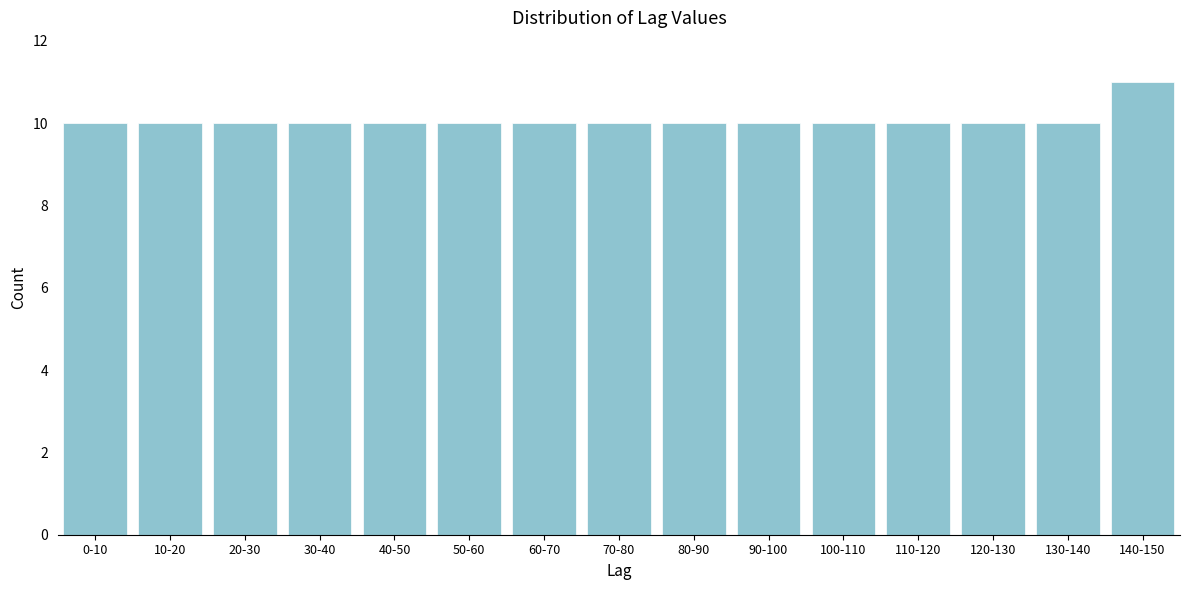

Reading left to right, what are all the values shown in this chart?

0-10=10	10-20=10	20-30=10	30-40=10	40-50=10	50-60=10	60-70=10	70-80=10	80-90=10	90-100=10	100-110=10	110-120=10	120-130=10	130-140=10	140-150=11